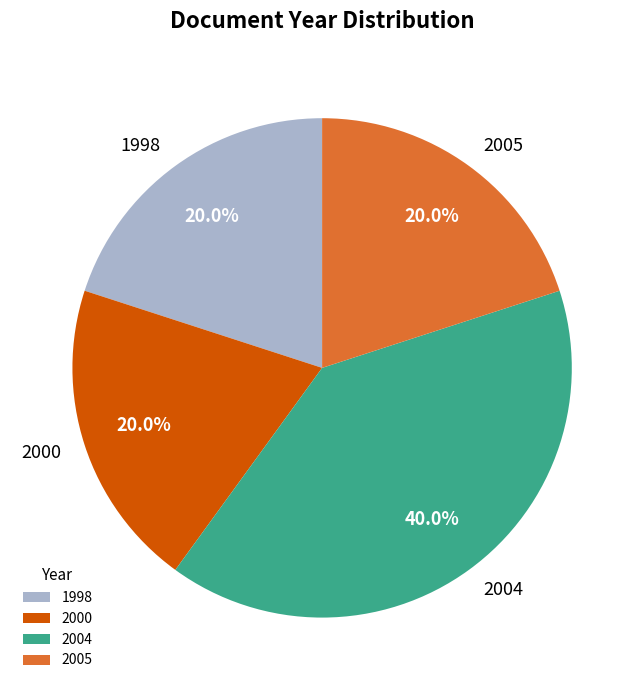

How many slices are in this pie chart?

4